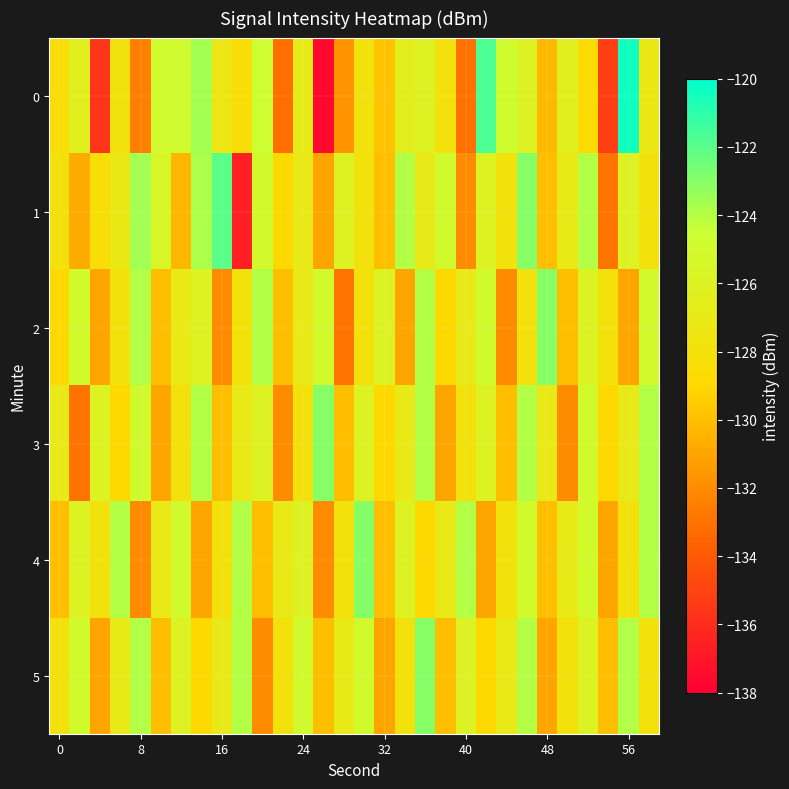

How many data points does each series have?

30